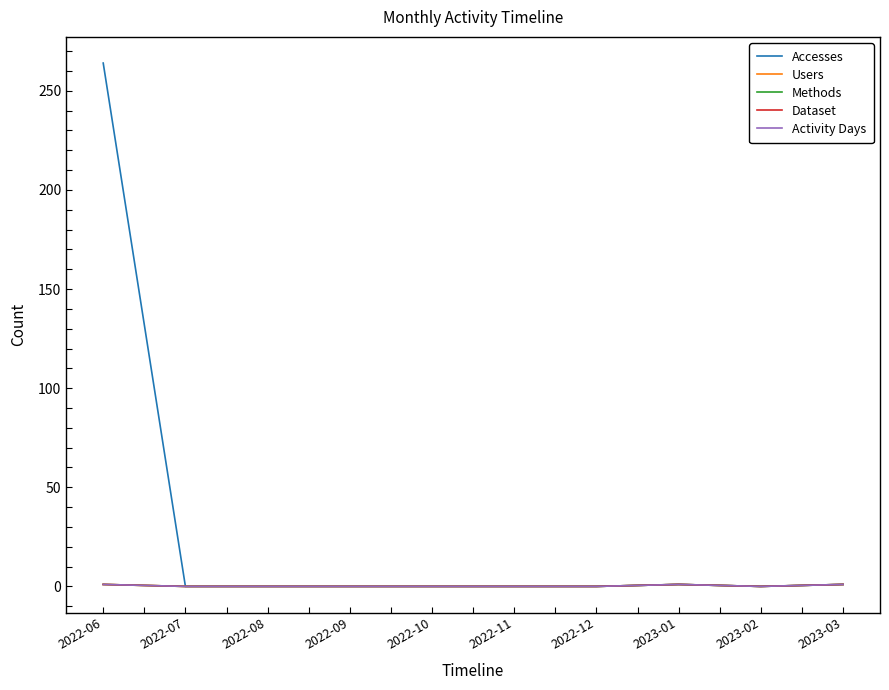

List the series in order of their peak value, highest first.

Accesses, Users, Methods, Dataset, Activity Days